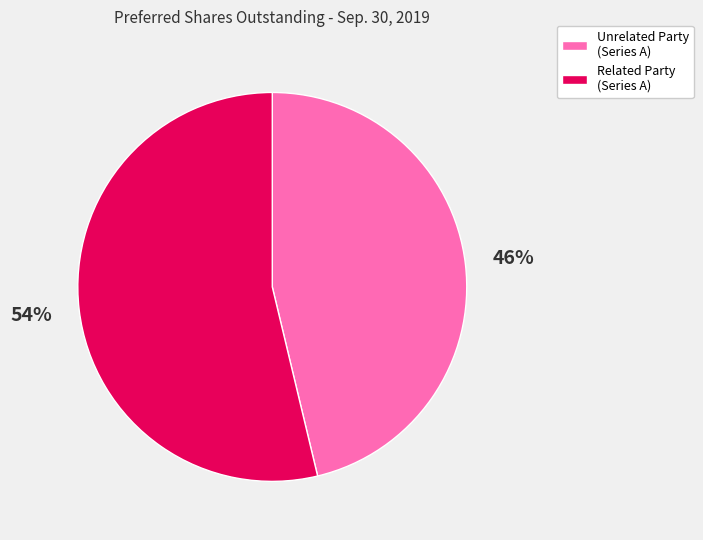

What is the majority slice?

Related Party (Series A)